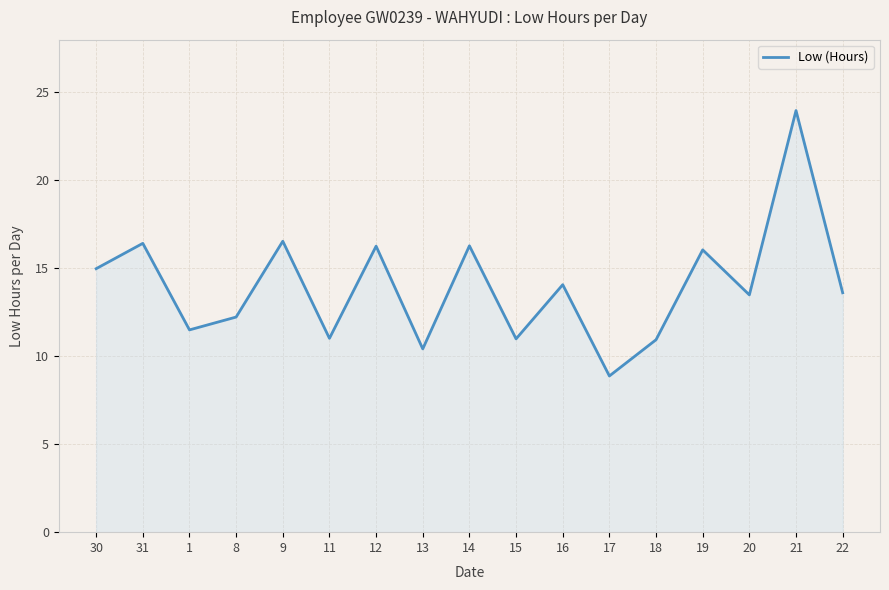

What is the greatest value displayed?

24.0